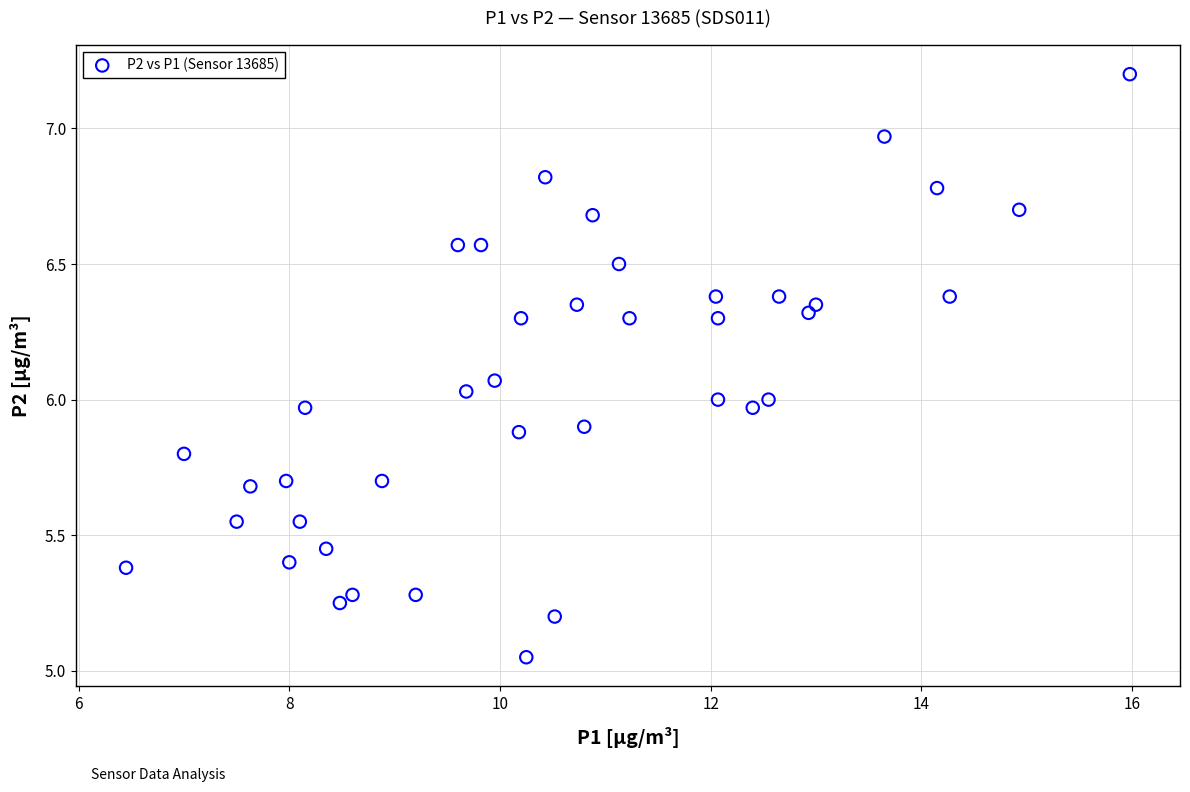

What is the range of X values (max minus min)?

9.5